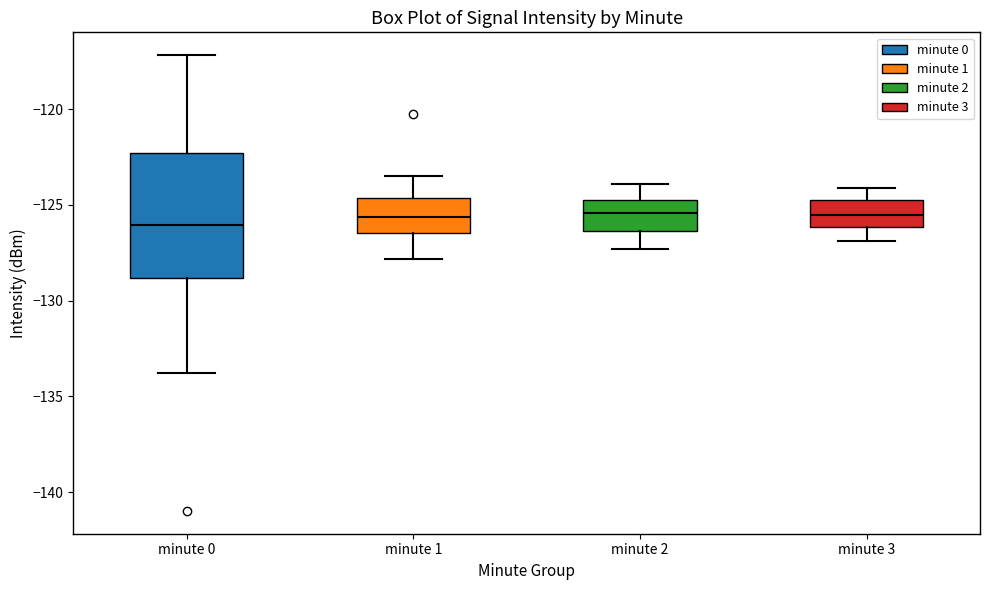

Where does the upper whisker of the box for minute 3 end on the y-axis? The values are not printed on the chart, so give them approximately, as read against the axis.

-124.0